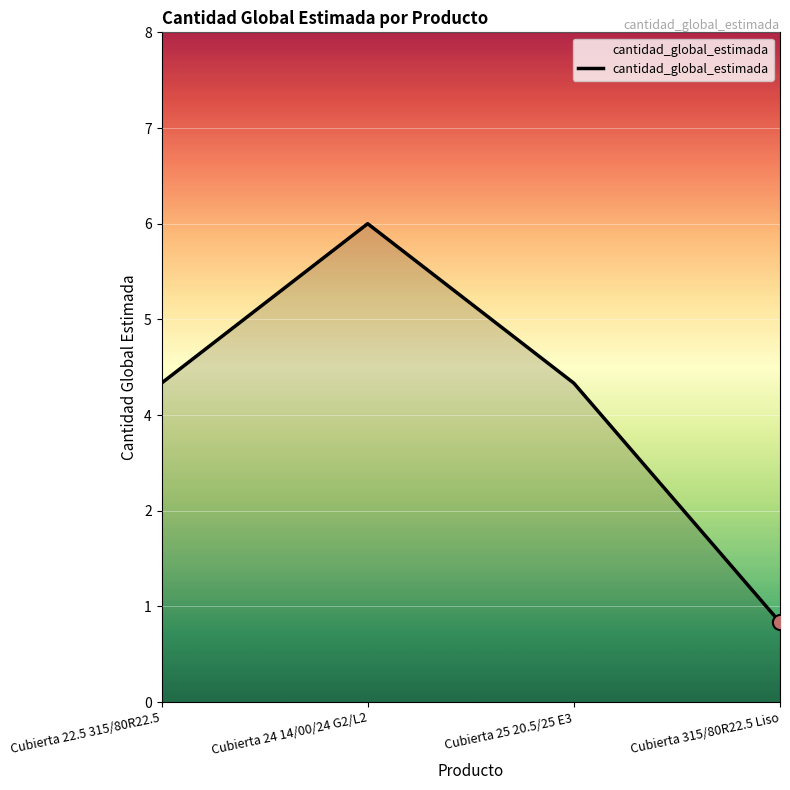

Between Cubierta 24 14/00/24 G2/L2 and Cubierta 22.5 315/80R22.5, which is larger?

Cubierta 24 14/00/24 G2/L2